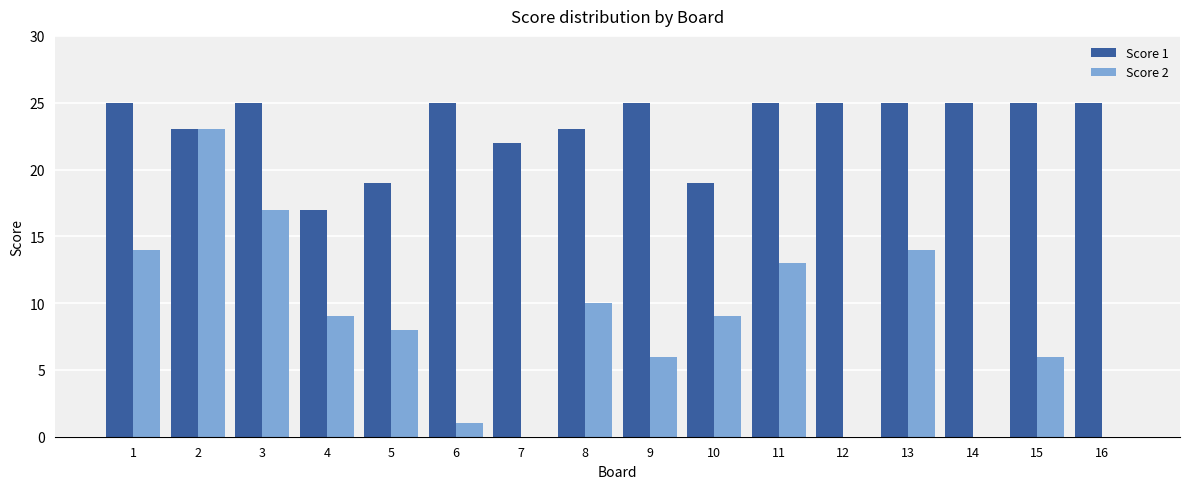

What is the maximum value for Score 1?

25